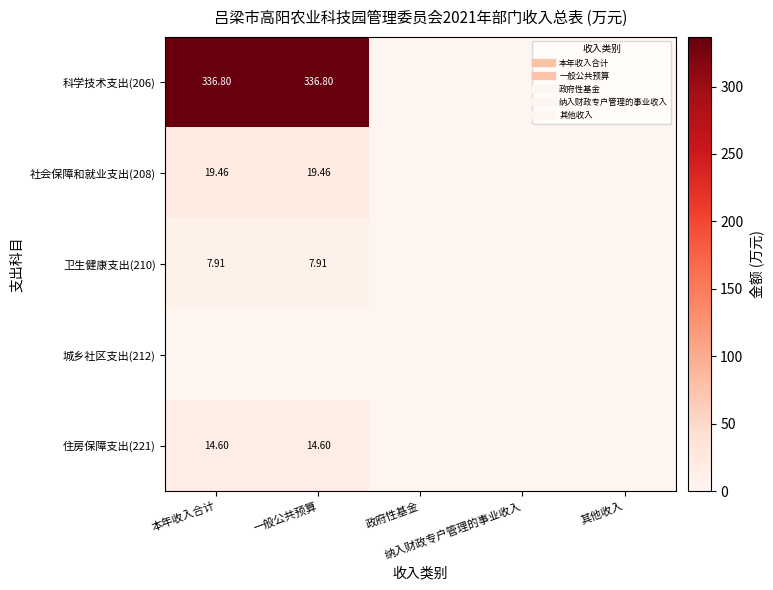

The 科学技术支出(206) series shows 0.0 at 政府性基金. True or false?

True